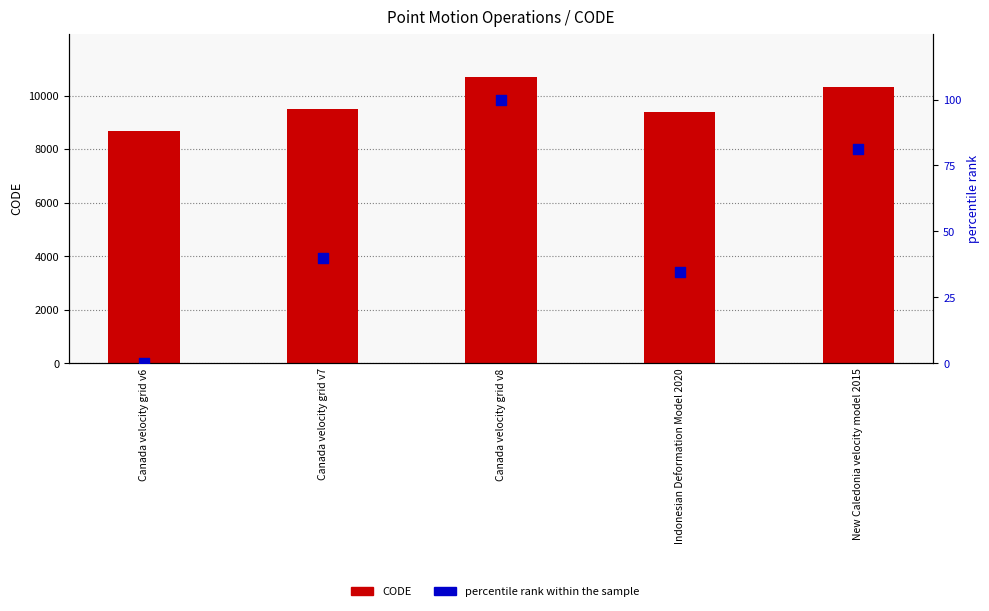

Which series contains the lowest Y value?

percentile rank within the sample